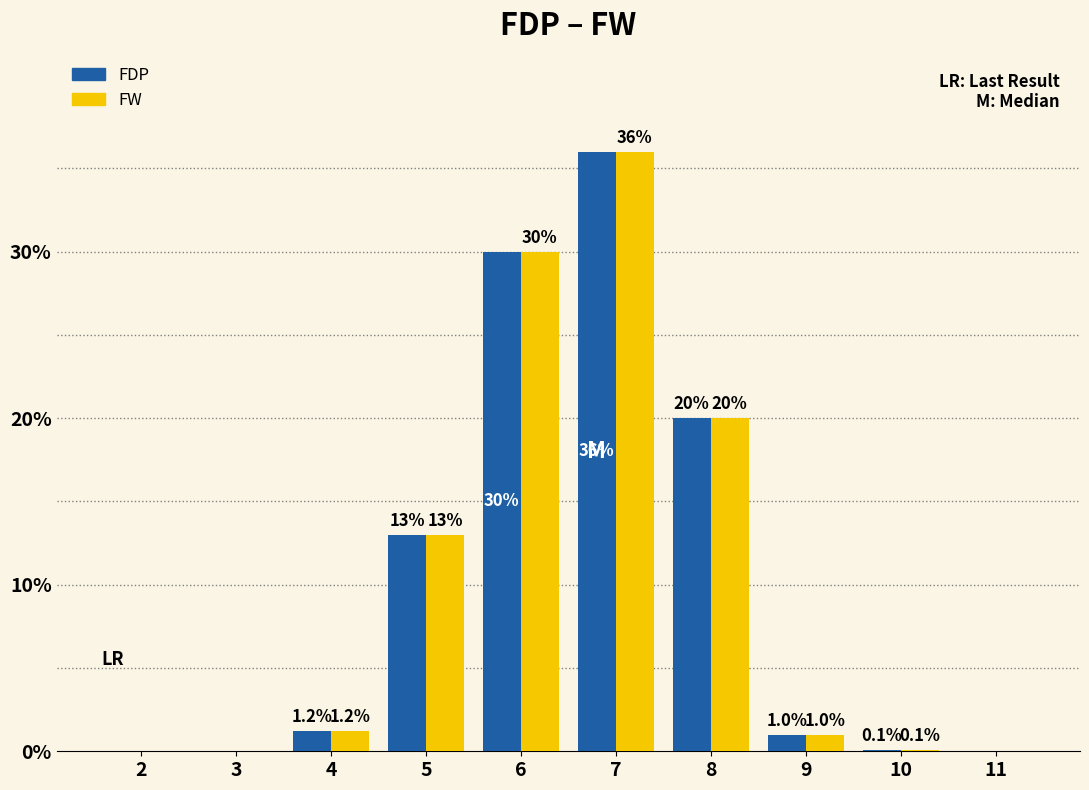

Reading left to right, list all the values displayed in this chart.

FDP: 2=0.0	3=0.0	4=1.2	5=13.0	6=30.0	7=36.0	8=20.0	9=1.0	10=0.1	11=0.0
FW: 2=0.0	3=0.0	4=1.2	5=13.0	6=30.0	7=36.0	8=20.0	9=1.0	10=0.1	11=0.0